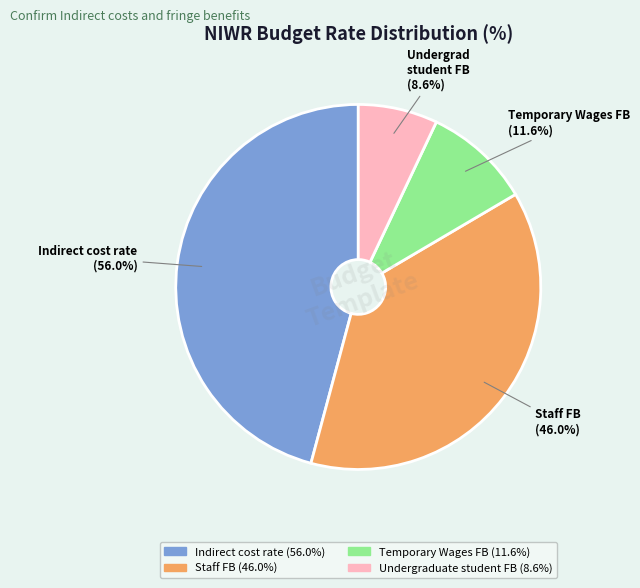

Does any single category account for the majority?

No